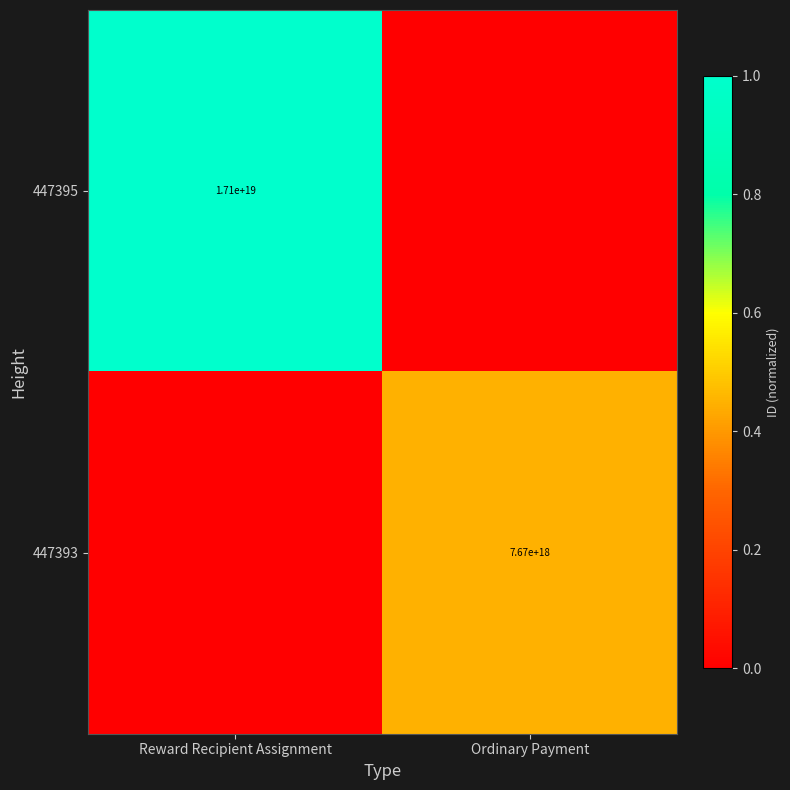

The value of 447393 at Ordinary Payment is 7670000000000000000. True or false?

True